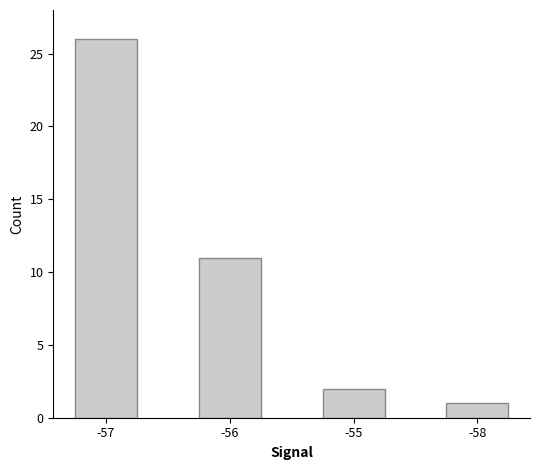

Reading left to right, what are all the values shown in this chart?

-57=26	-56=11	-55=2	-58=1